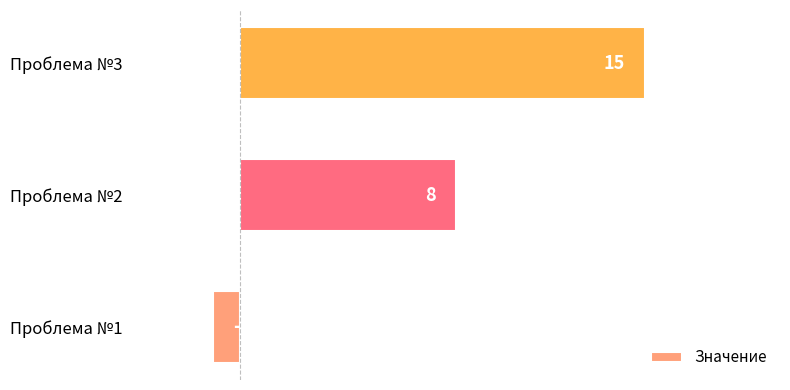

Reading top to bottom, what are all the values shown in this chart?

15	8	-1